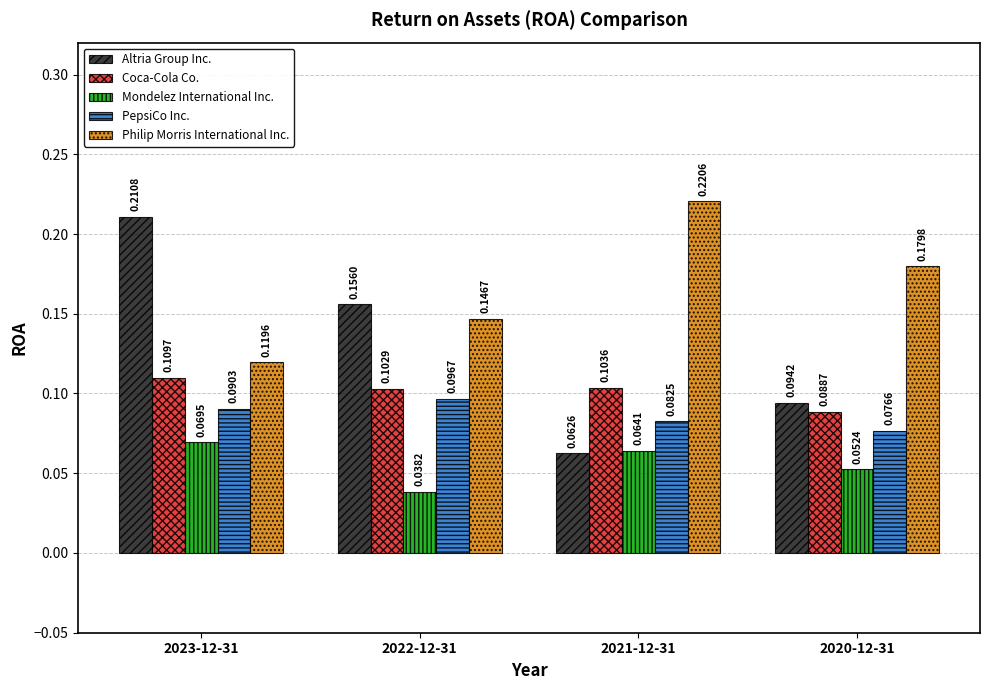

What position from the left is 2022-12-31?

2